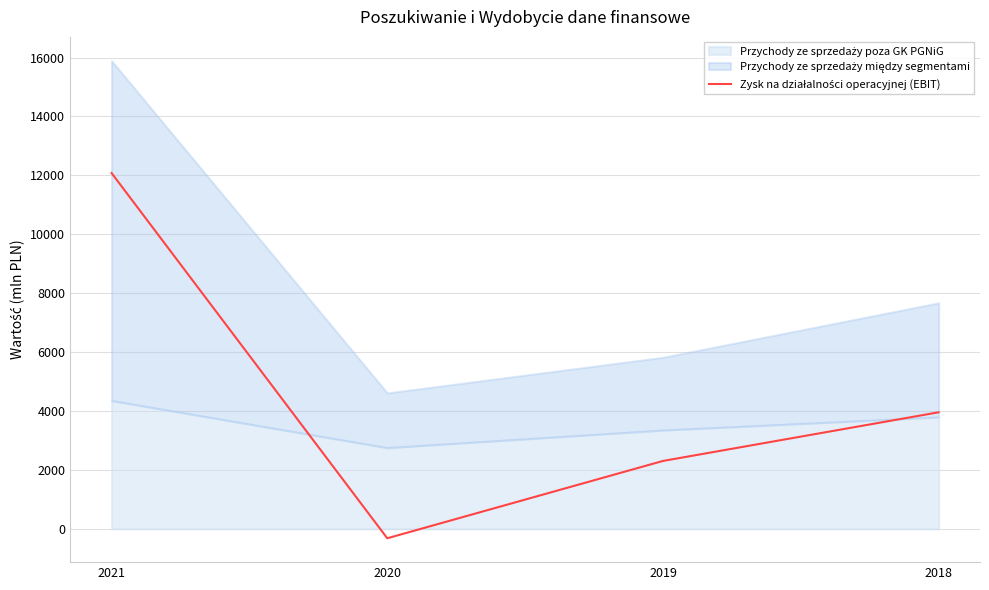

What is the approximate value at 2021?

12078